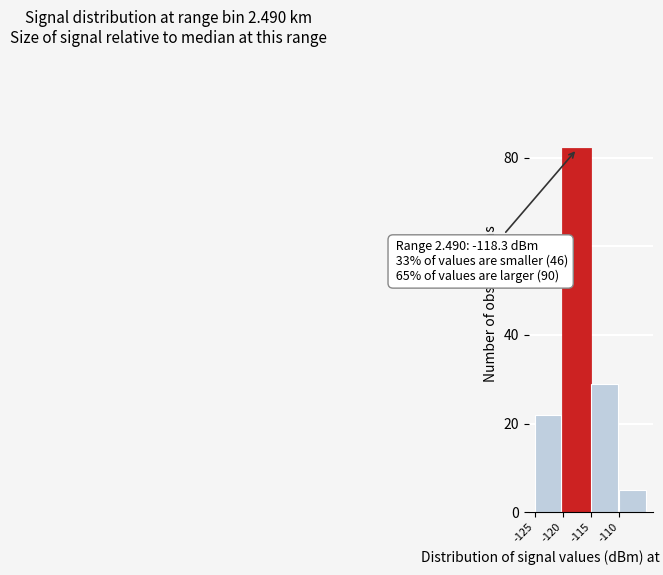

Which range on the x-axis has the tallest bar?

-120 to -115